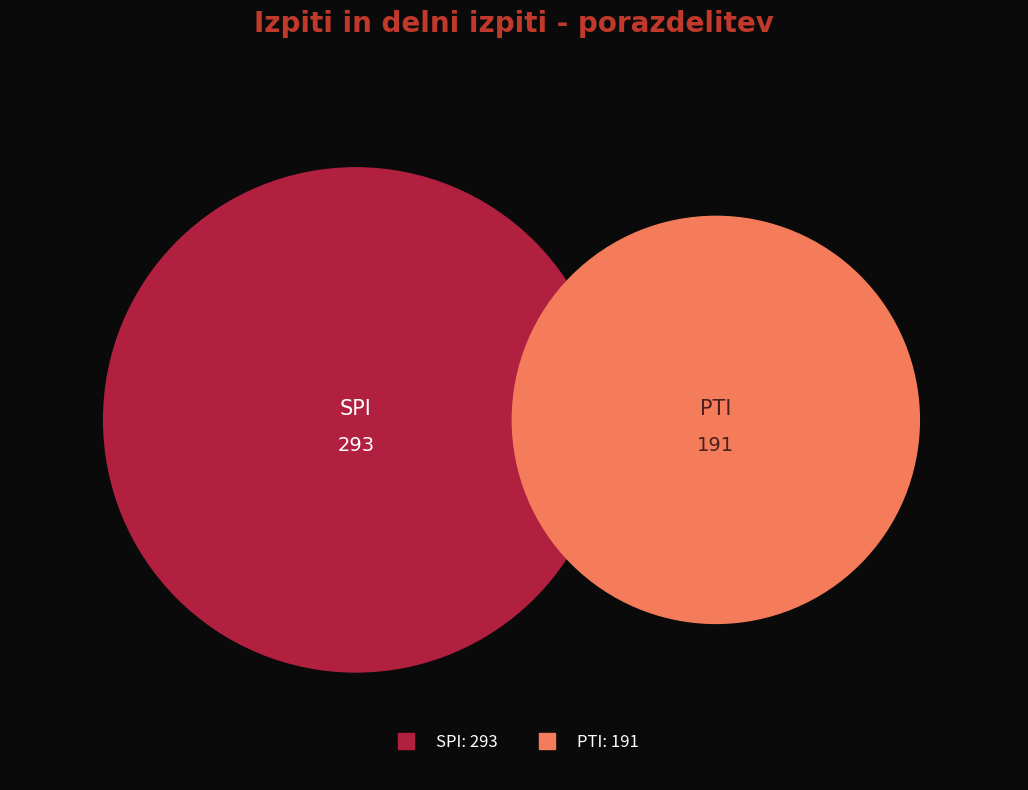

Rank the categories by value from lowest to highest.

PTI, SPI